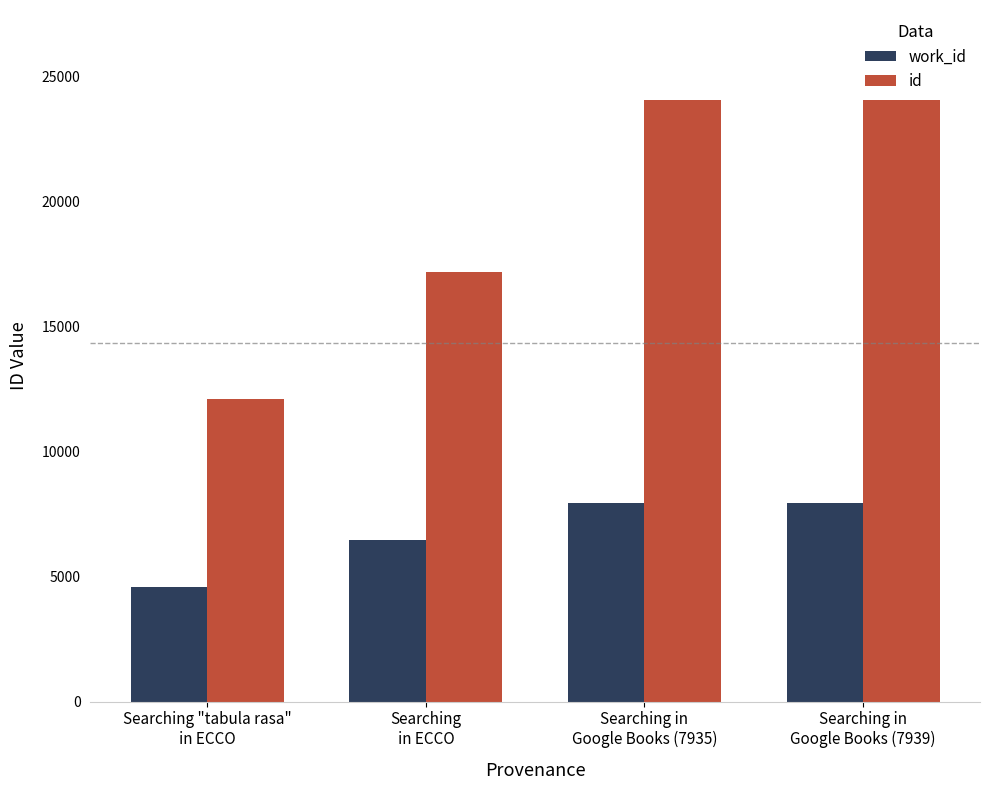

What is the minimum value shown in the chart?

4600